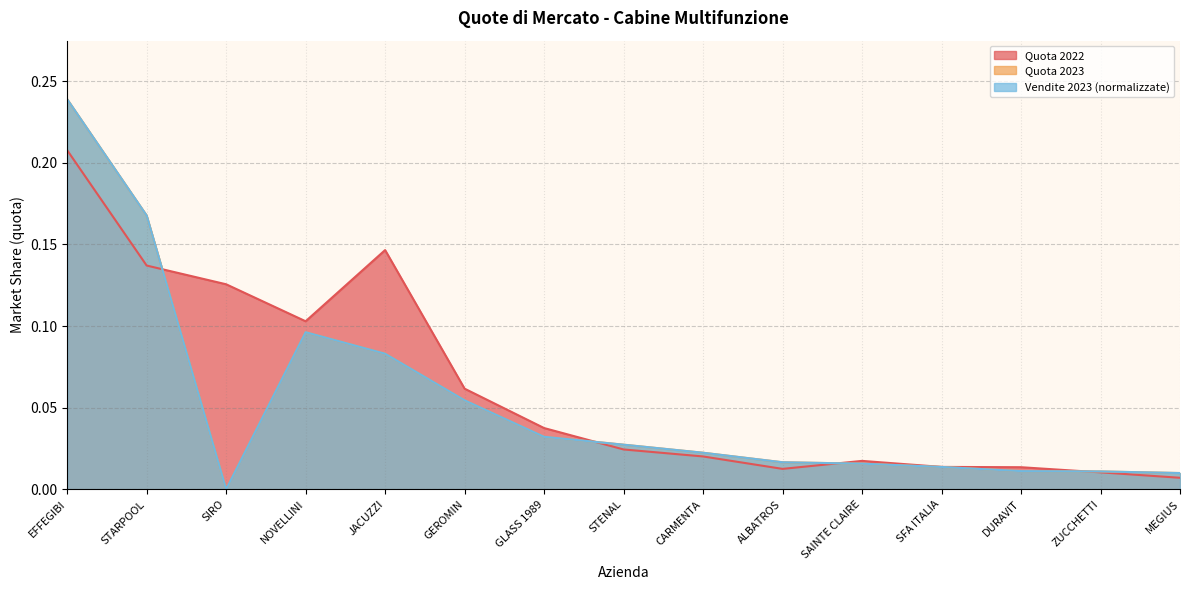

What position from the left is EFFEGIBI?

1